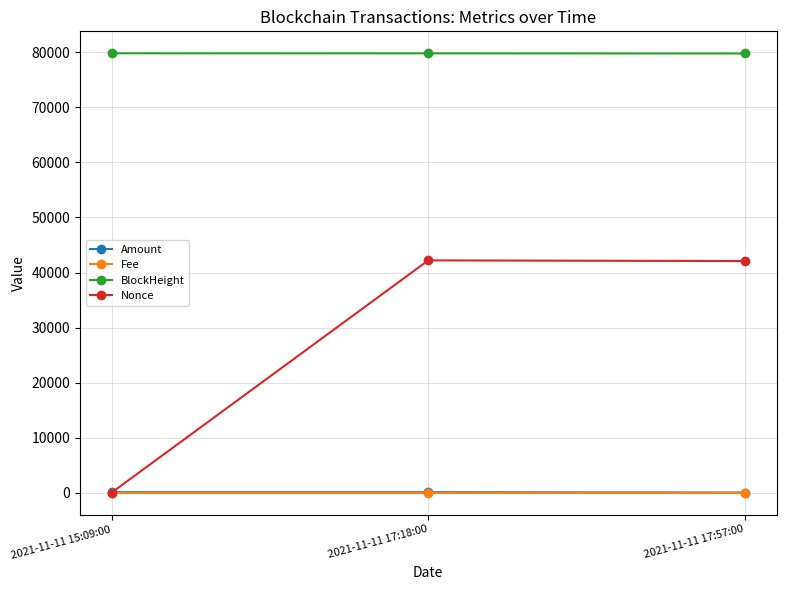

At which label is Nonce closest to 21102?

2021-11-11 17:57:00